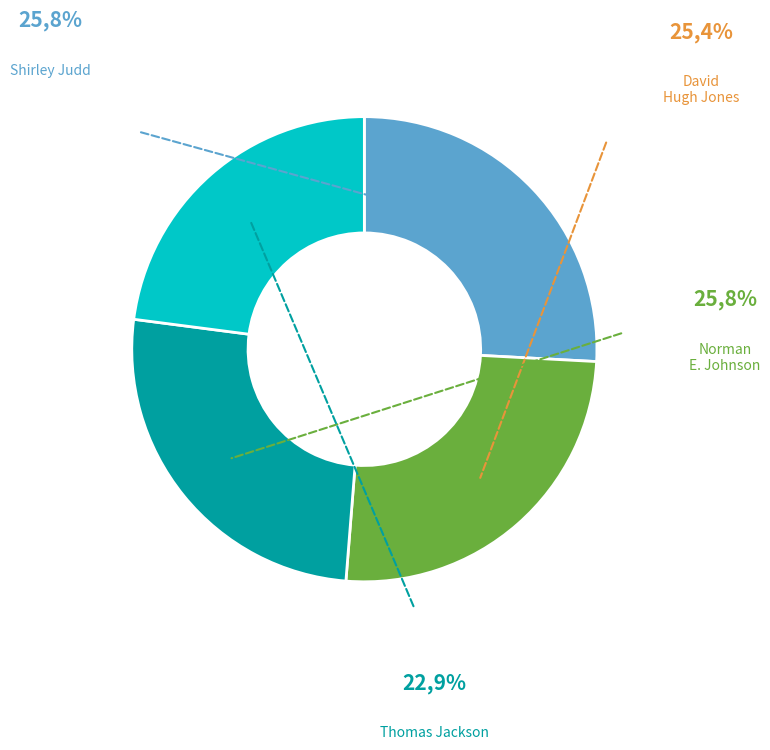

How many segments does this pie chart have?

4